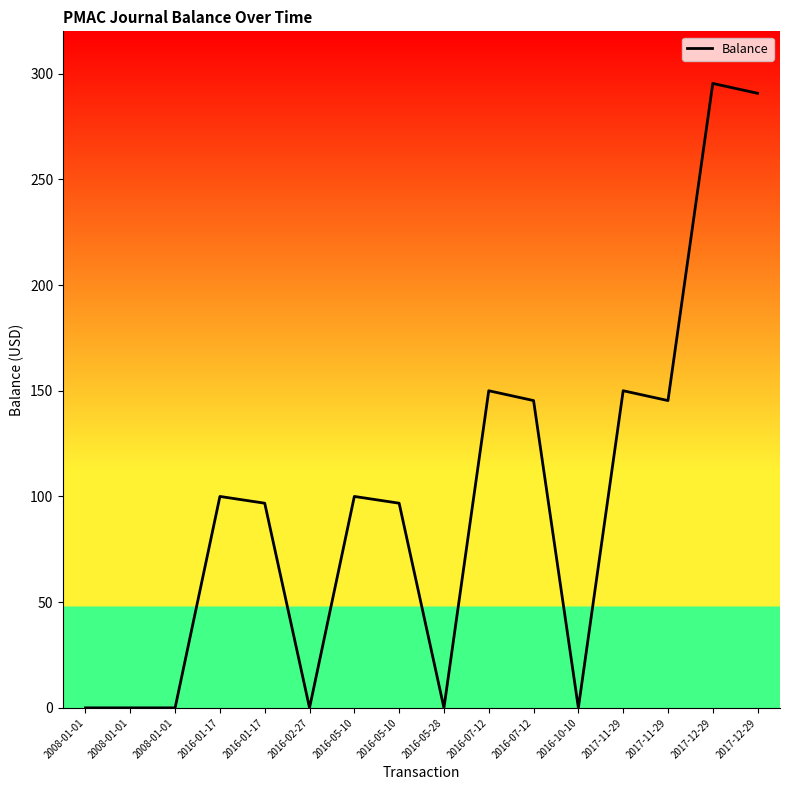

Which category has the highest value across all series?

2017-12-29